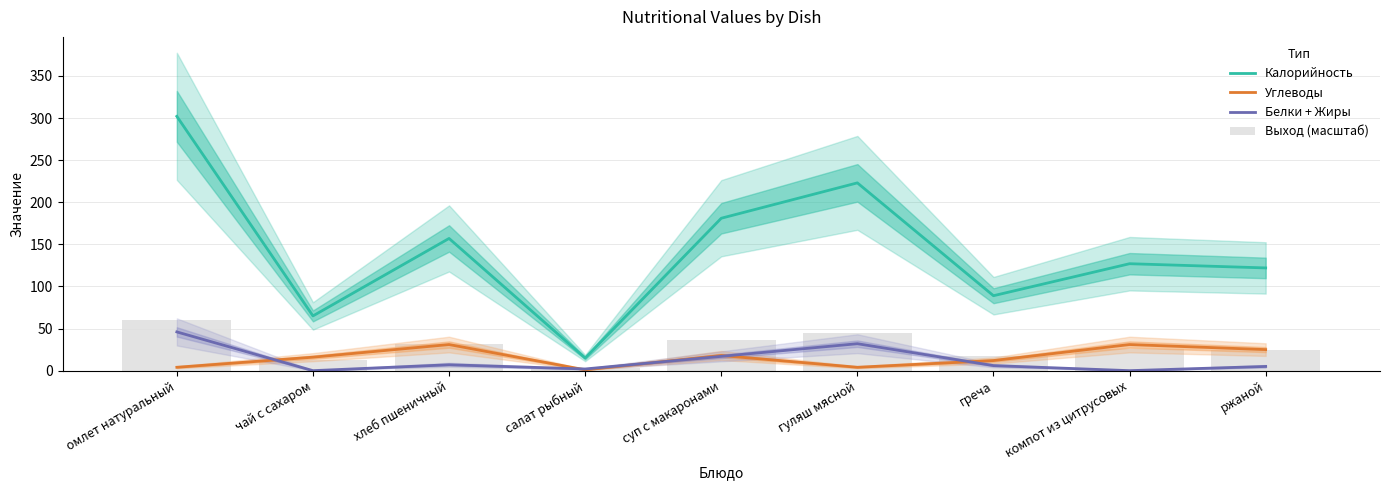

Is the value of Выход (масштаб) at компот из цитрусовых greater than the value of Белки + Жиры at ржаной?

Yes